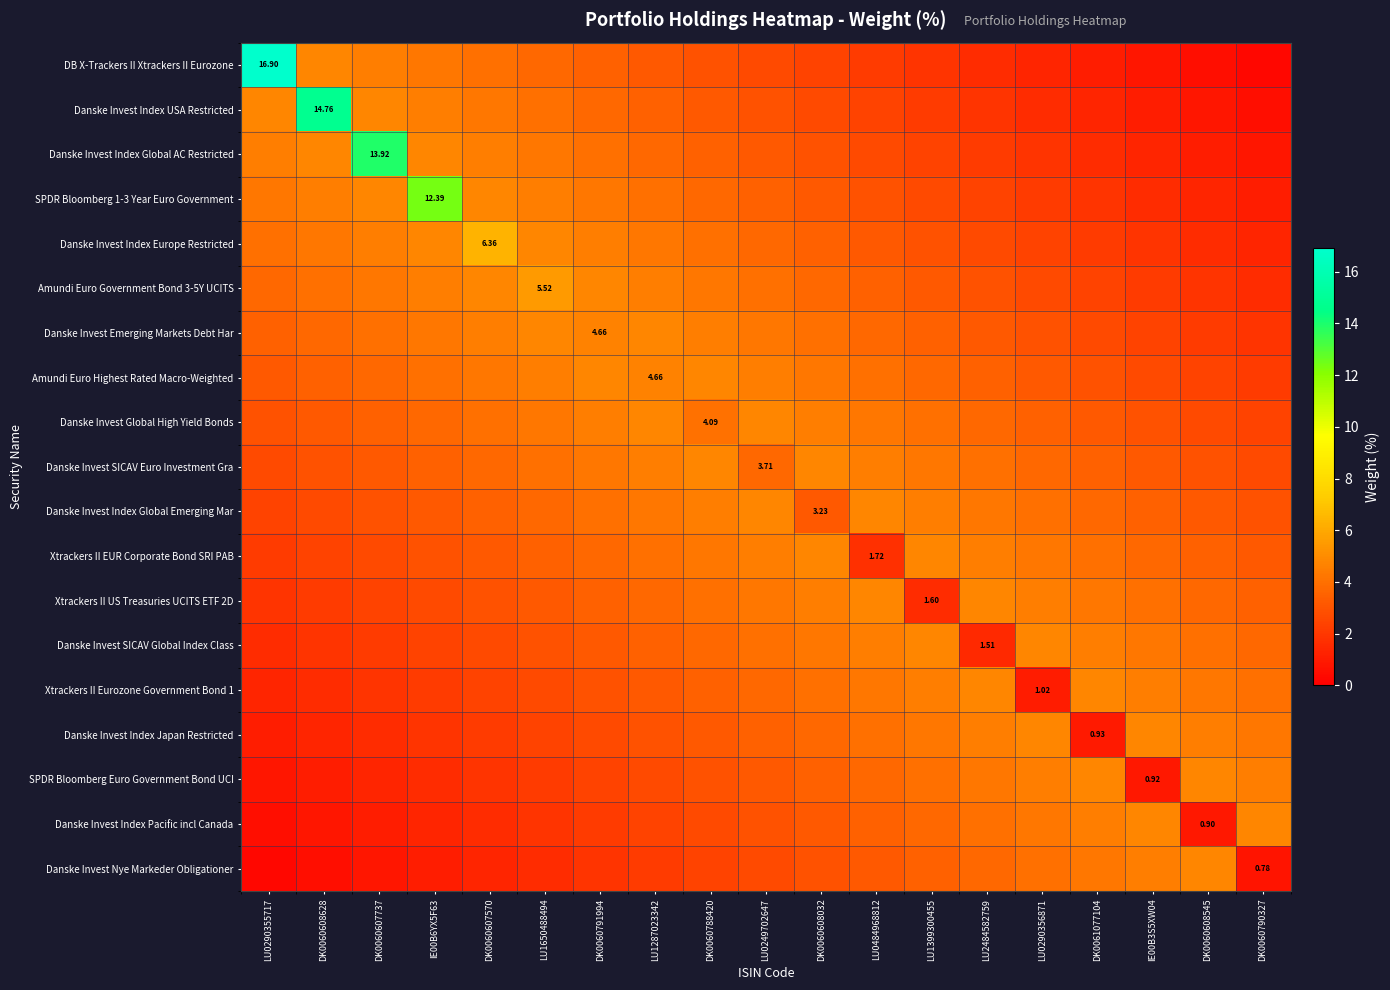

At which category is the sum across all series the highest?

DK0060788420